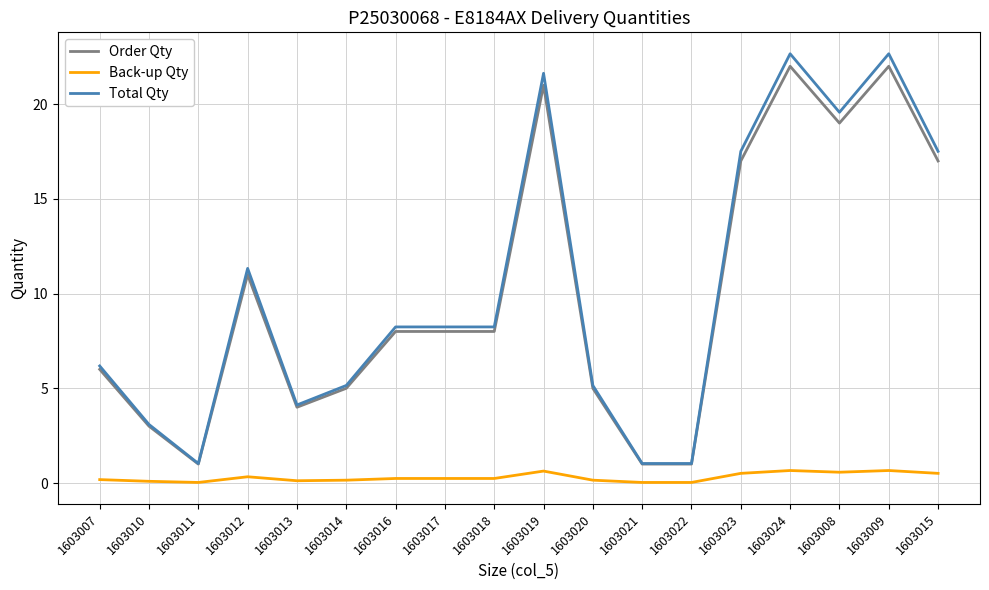

What is the maximum value for Order Qty?

22.0